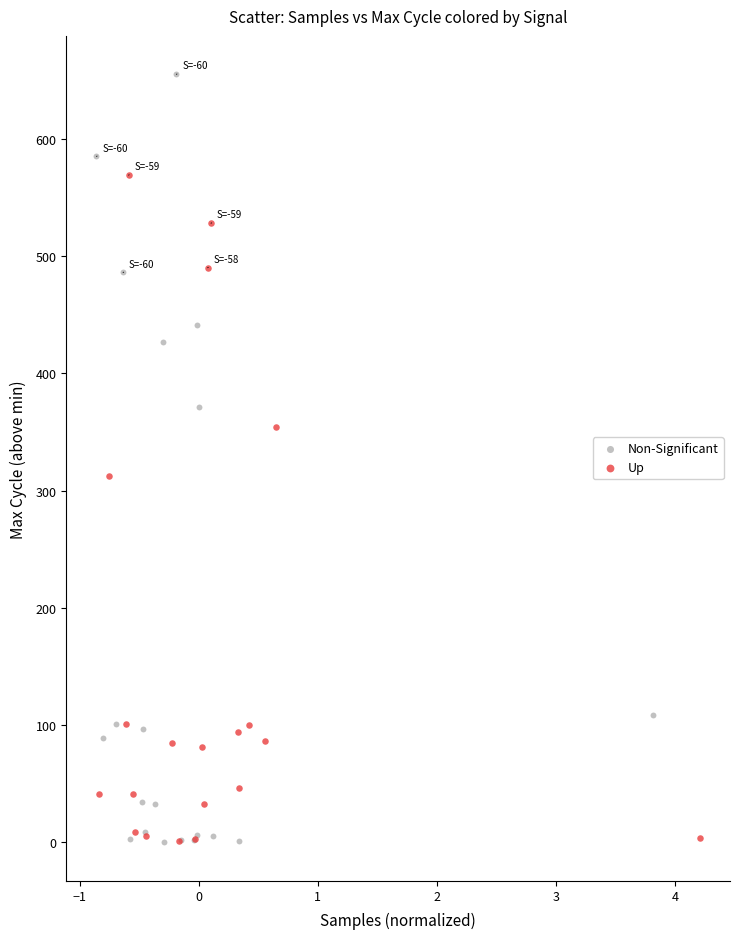

Which series has the largest Y range (max minus min)?

Non-Significant